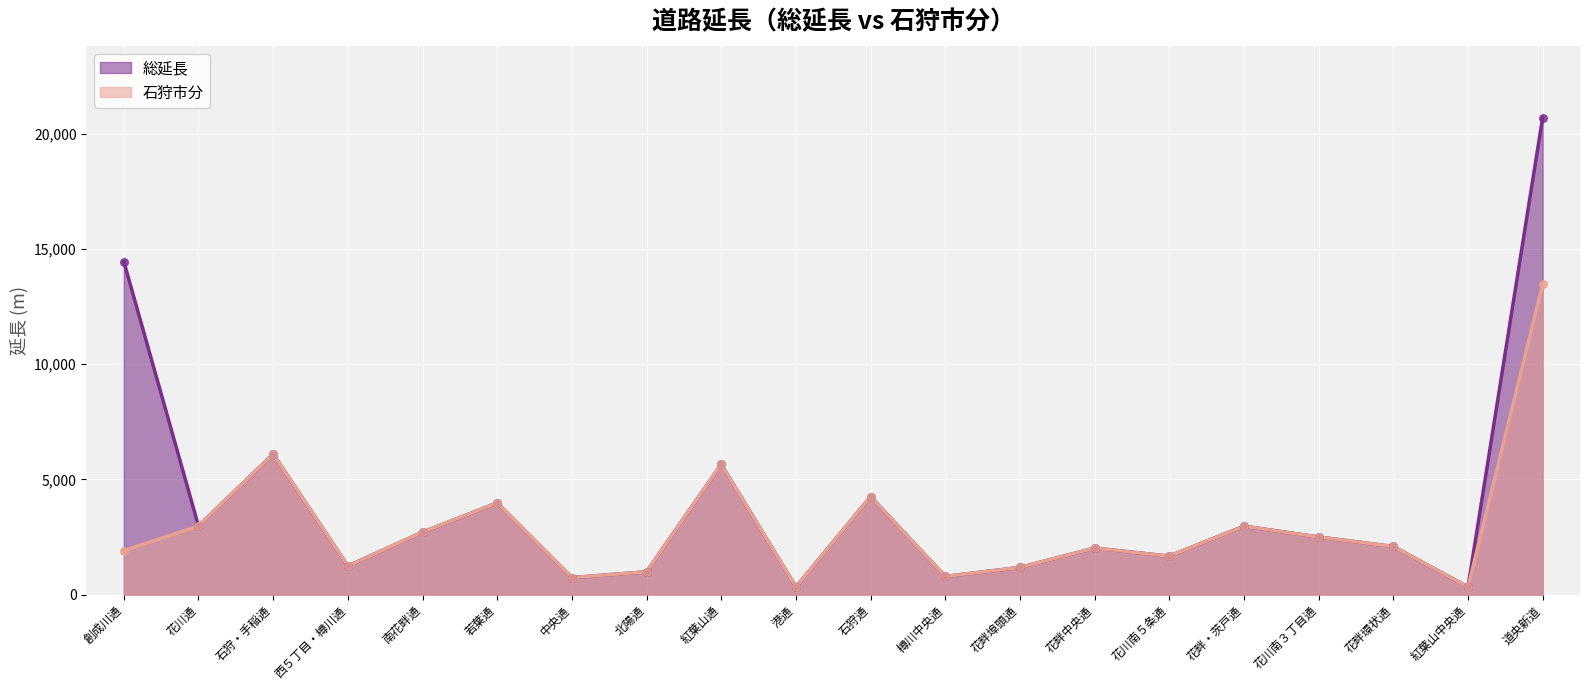

What are all the series names shown in the legend?

総延長, 石狩市分